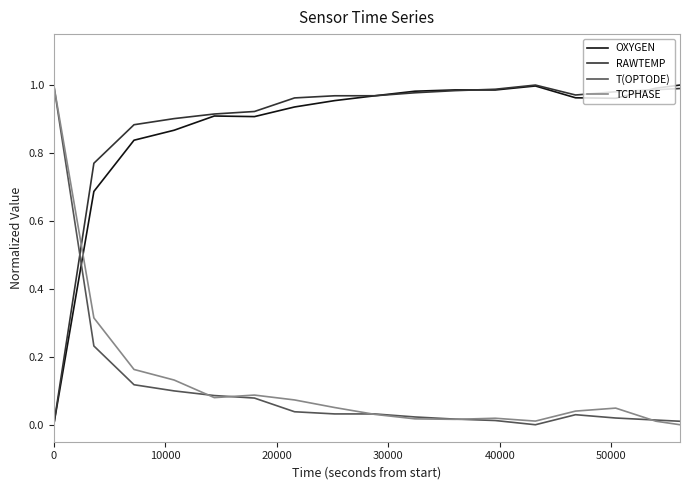

How many times do T(OPTODE) and RAWTEMP cross each other?

1